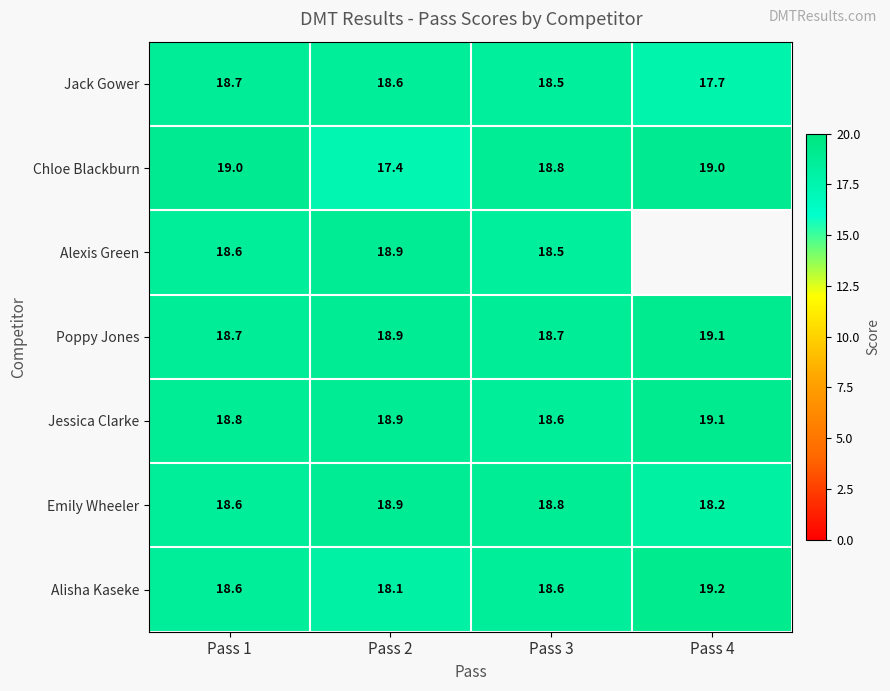

List the labels in order of Jack Gower value, smallest first.

Pass 4, Pass 3, Pass 2, Pass 1